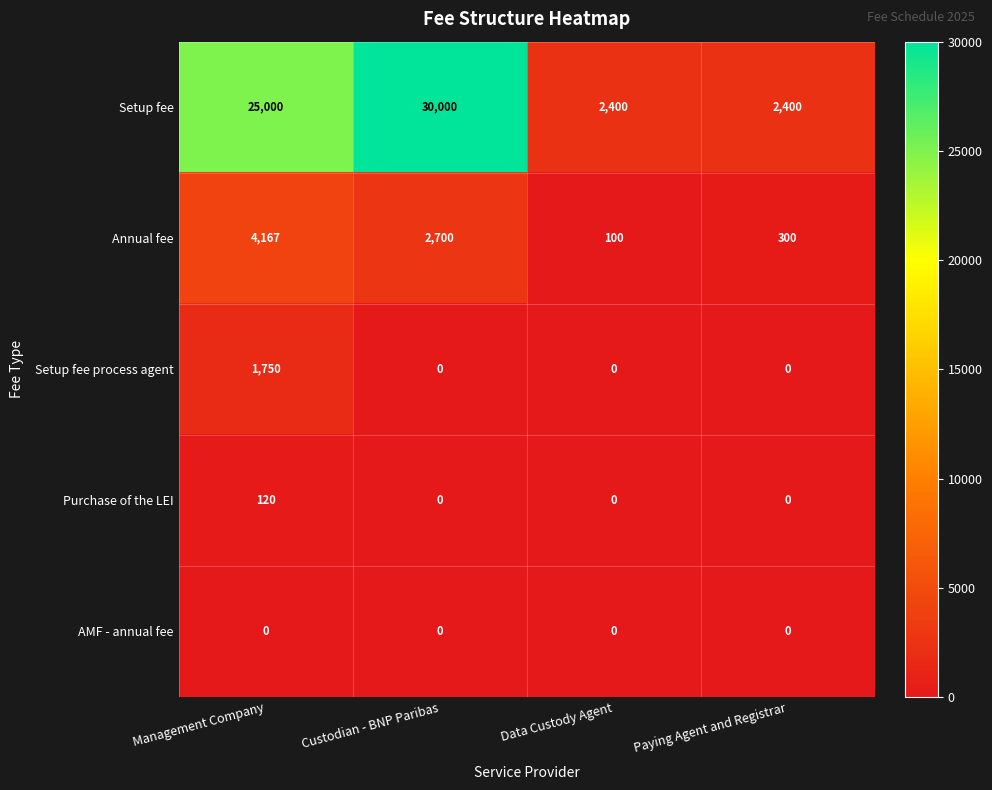

What is the difference between the maximum and minimum values in the Annual fee series?

4067